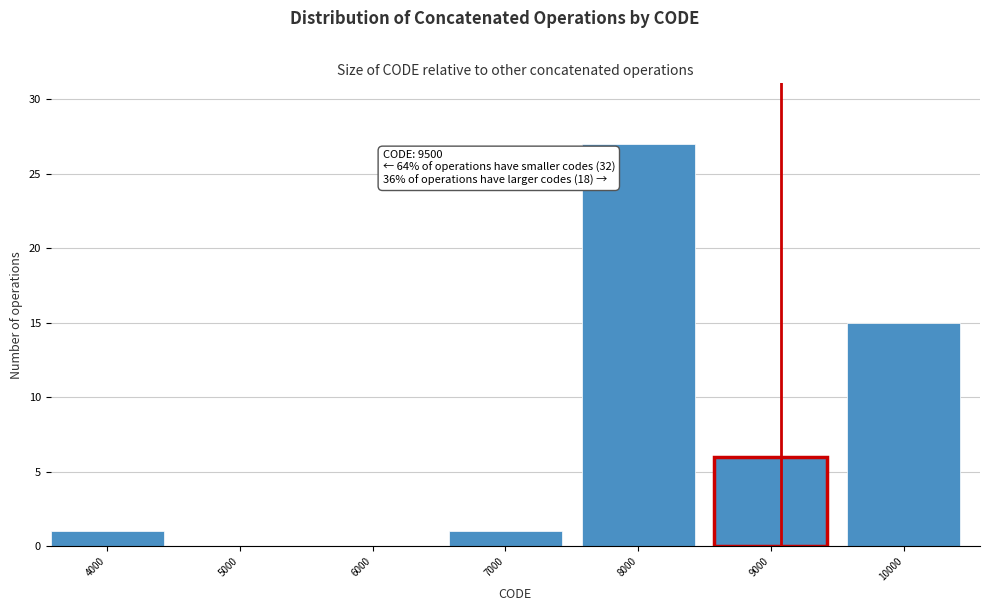

Reading left to right, transcribe all the data shown in this chart.

4000=1	5000=0	6000=0	7000=1	8000=27	9000=6	10000=15